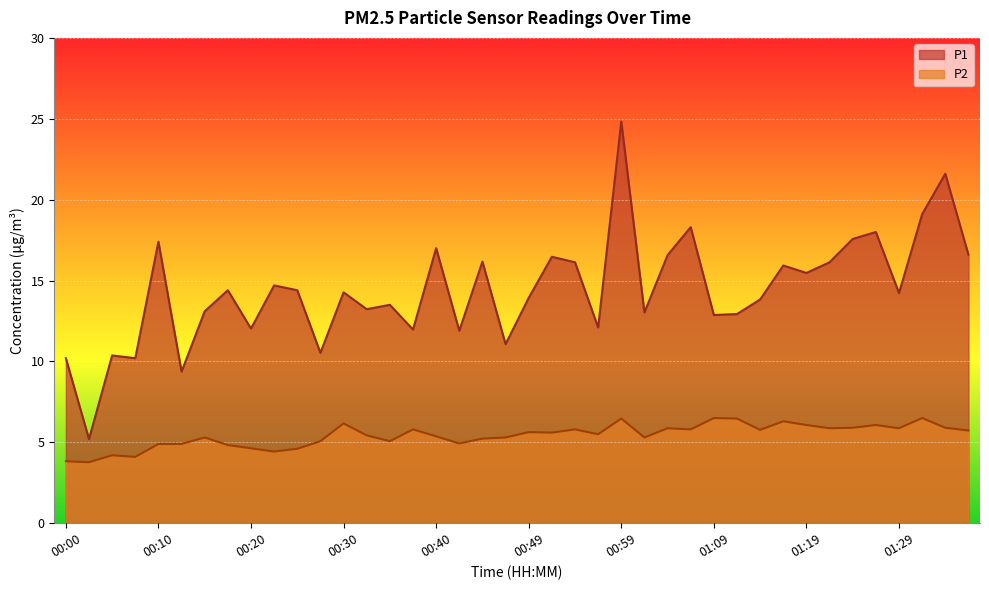

How many series are shown in this chart?

2